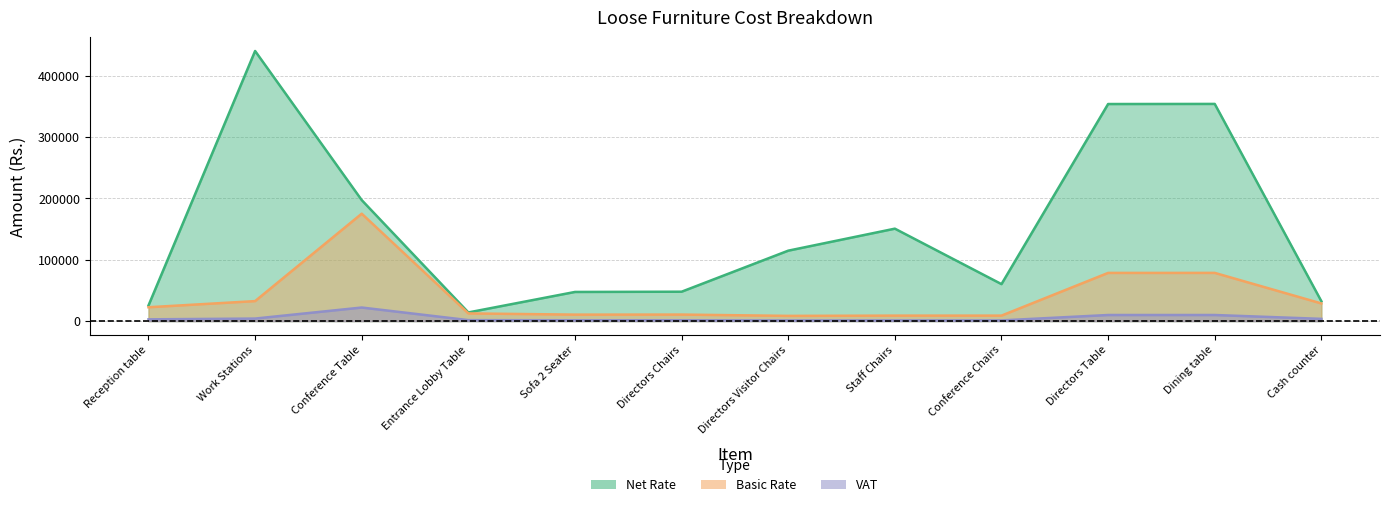

What are all the series names shown in the legend?

Net Rate, Basic Rate, VAT